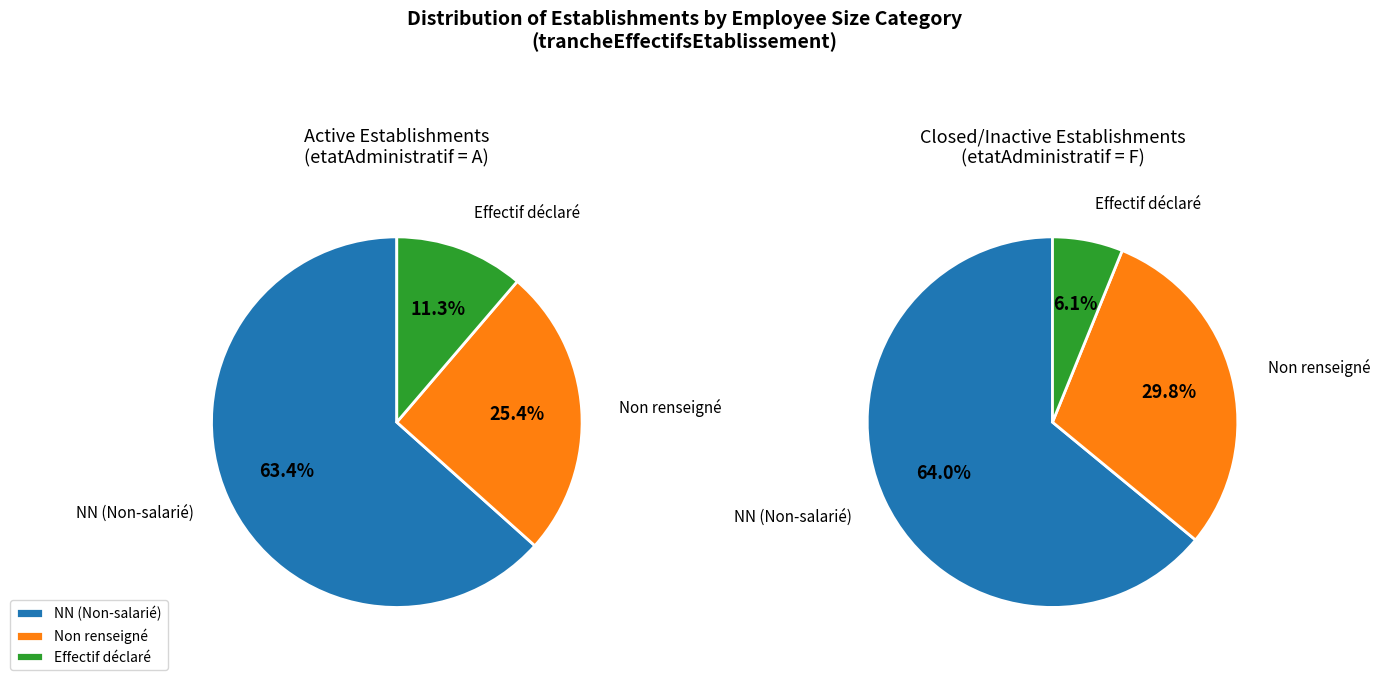

The 03 slice represents 16% of the pie. True or false?

False